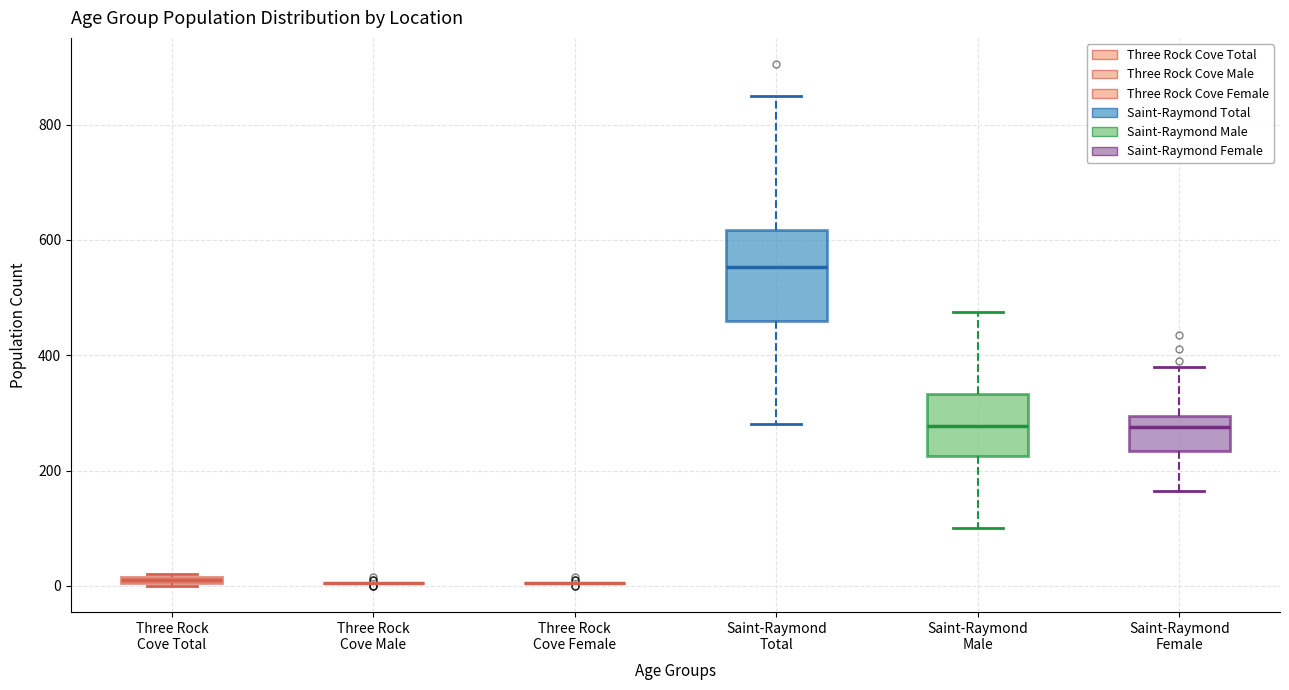

Which box is the tallest, from its lower edge to its upper edge?

Saint-Raymond Total